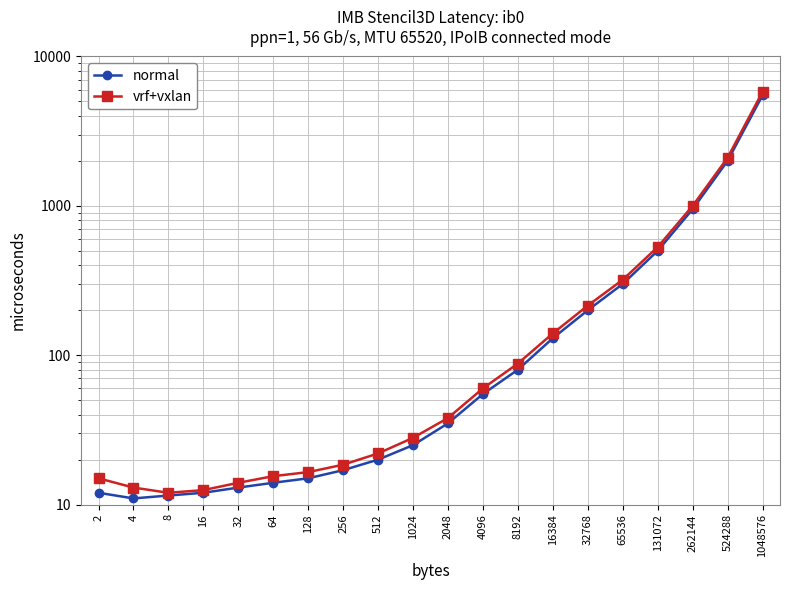

At which category does normal reach its first local valley?

4